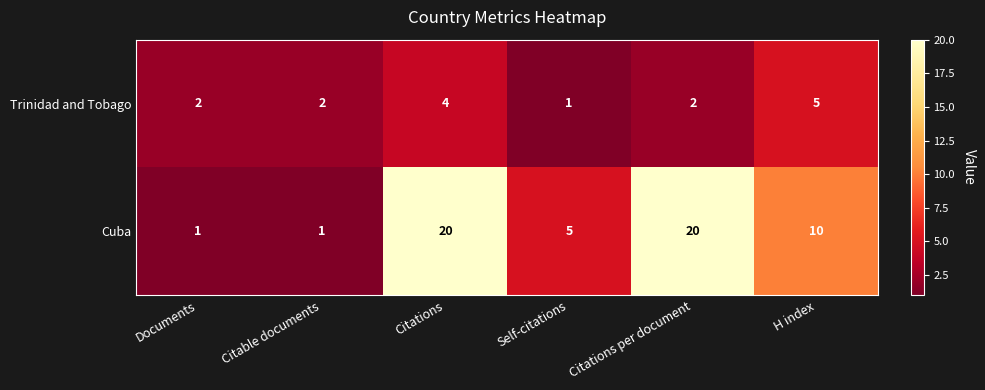

List the series in order of their overall mean, highest first.

Cuba, Trinidad and Tobago